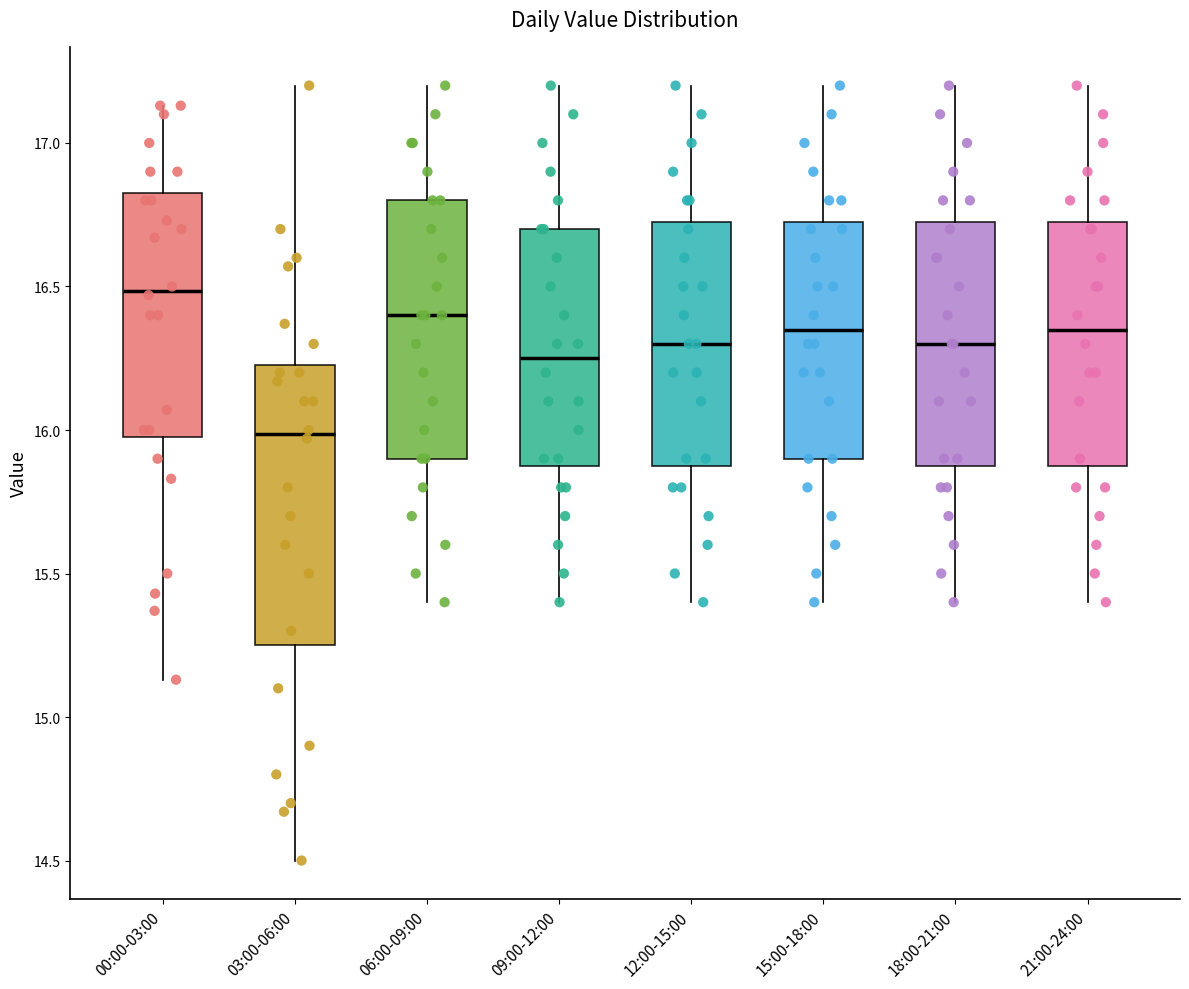

Reading left to right, read every box against the y-axis: the position of its median line, the range the box covers, and the ends of its whiskers. The values are not printed on the chart, so give them approximately, as read against the axis.

00:00-03:00: median 16.50, box 16.00 to 16.85, whiskers 15.15 to 17.15
03:00-06:00: median 16.00, box 15.25 to 16.25, whiskers 14.50 to 17.20
06:00-09:00: median 16.40, box 15.90 to 16.80, whiskers 15.40 to 17.20
09:00-12:00: median 16.25, box 15.90 to 16.70, whiskers 15.40 to 17.20
12:00-15:00: median 16.30, box 15.90 to 16.75, whiskers 15.40 to 17.20
15:00-18:00: median 16.35, box 15.90 to 16.75, whiskers 15.40 to 17.20
18:00-21:00: median 16.30, box 15.90 to 16.75, whiskers 15.40 to 17.20
21:00-24:00: median 16.35, box 15.90 to 16.75, whiskers 15.40 to 17.20